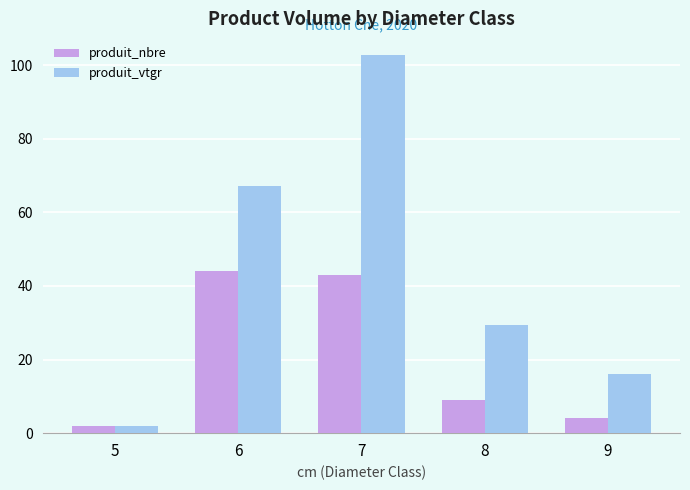

True or false: produit_nbre has a value of 14.8 at 8.

False